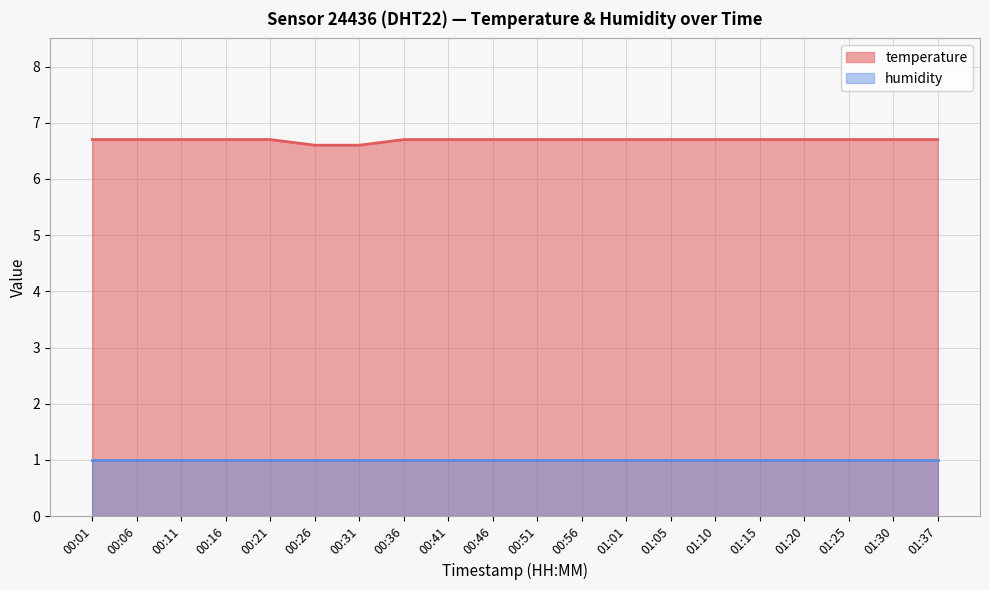

Rank the categories by value from lowest to highest.

00:26, 00:31, 00:01, 00:06, 00:11, 00:16, 00:21, 00:36, 00:41, 00:46, 00:51, 00:56, 01:01, 01:05, 01:10, 01:15, 01:20, 01:25, 01:30, 01:37